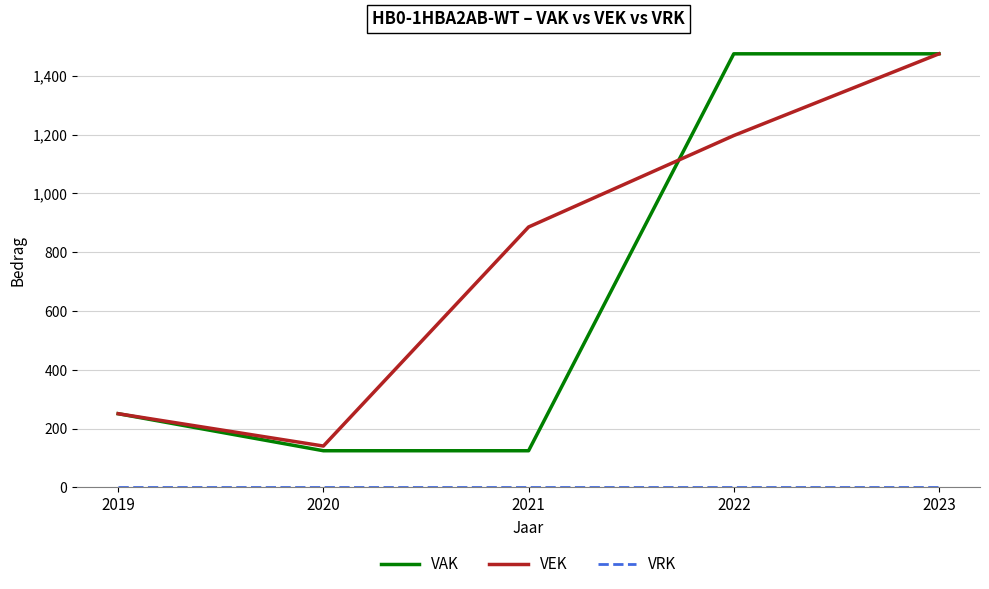

True or false: VEK has a value of 1475 at 2023.

True